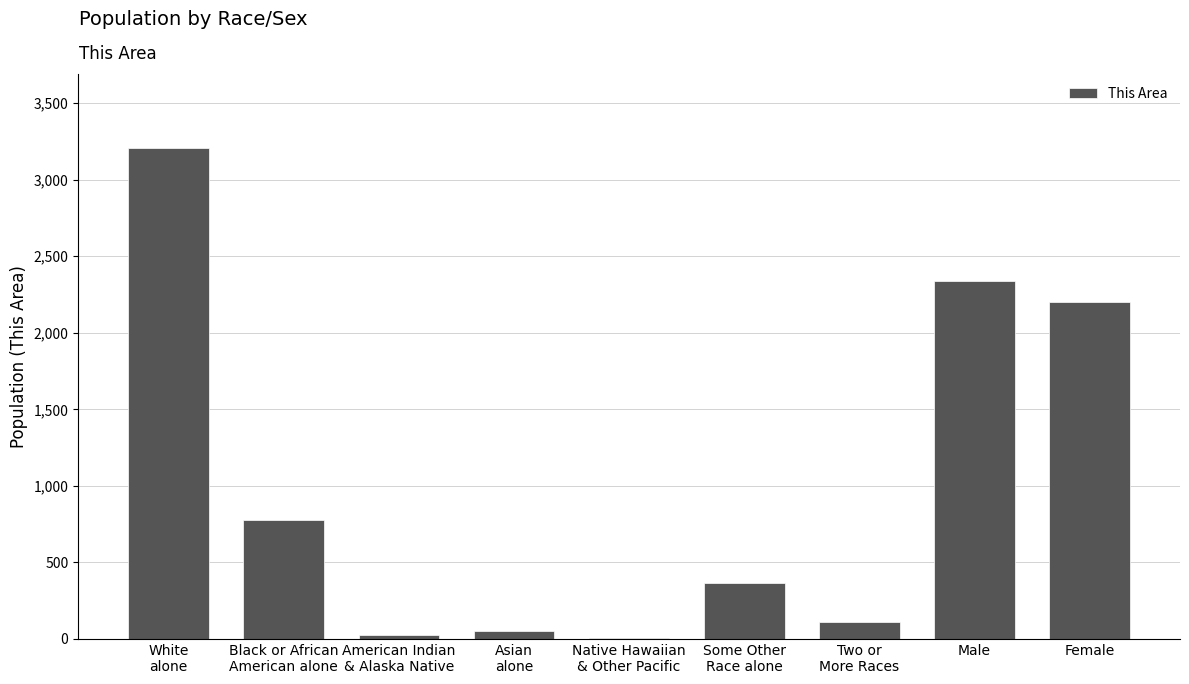

What is the change in value from Asian
alone to Two or
More Races?

+57